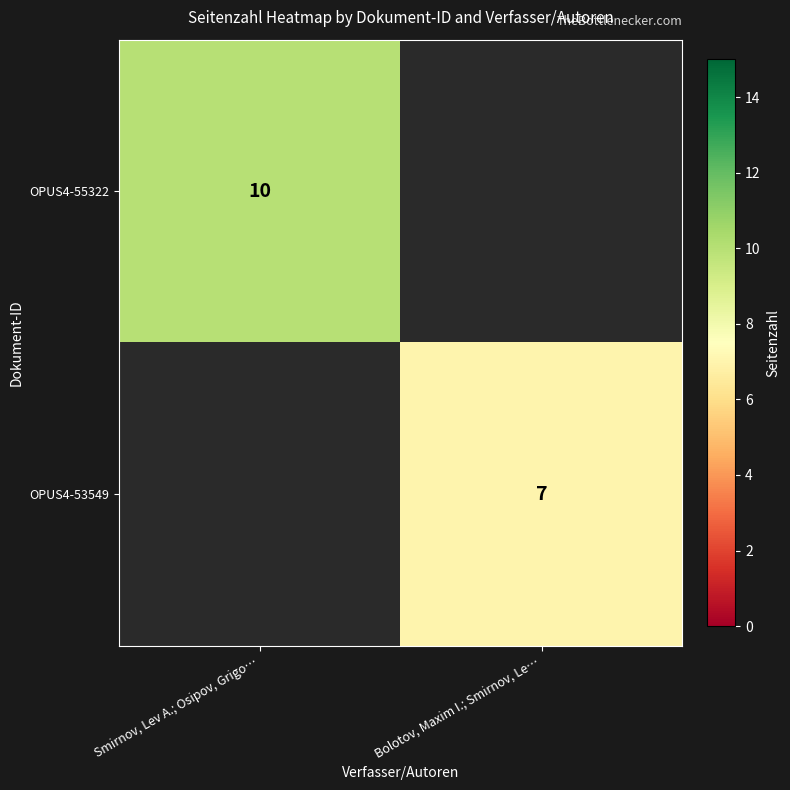

Is it true that OPUS4-53549 equals 12 at Bolotov, Maxim I.; Smirnov, Le…?

False